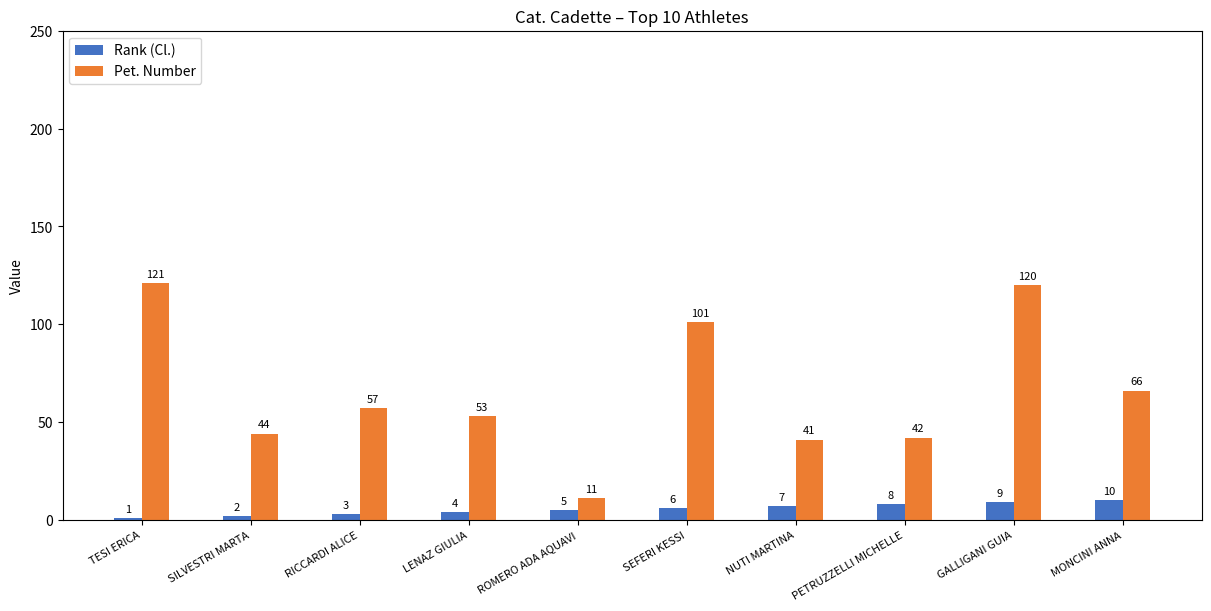

What are all the series names shown in the legend?

Rank (Cl.), Pet. Number